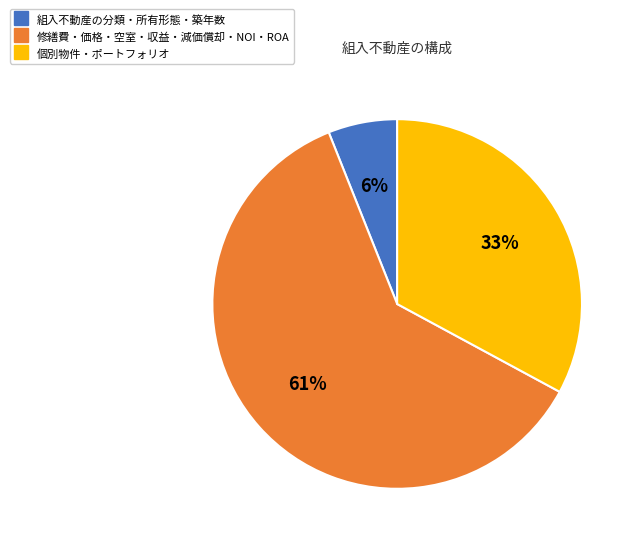

Does any single category account for the majority?

Yes